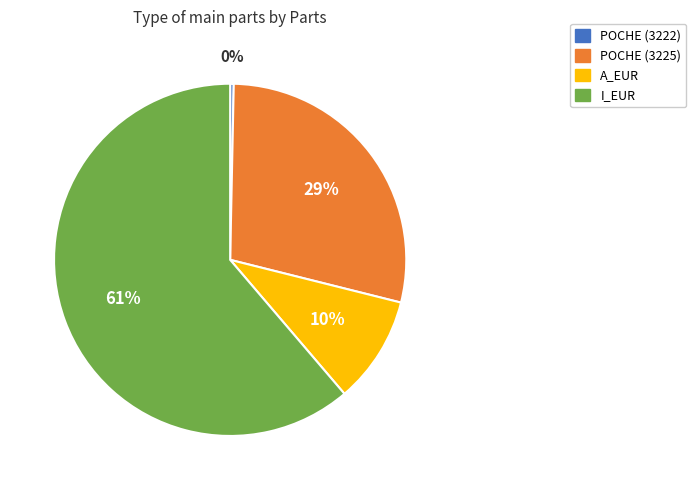

Is there any slice that represents more than half of the pie?

Yes